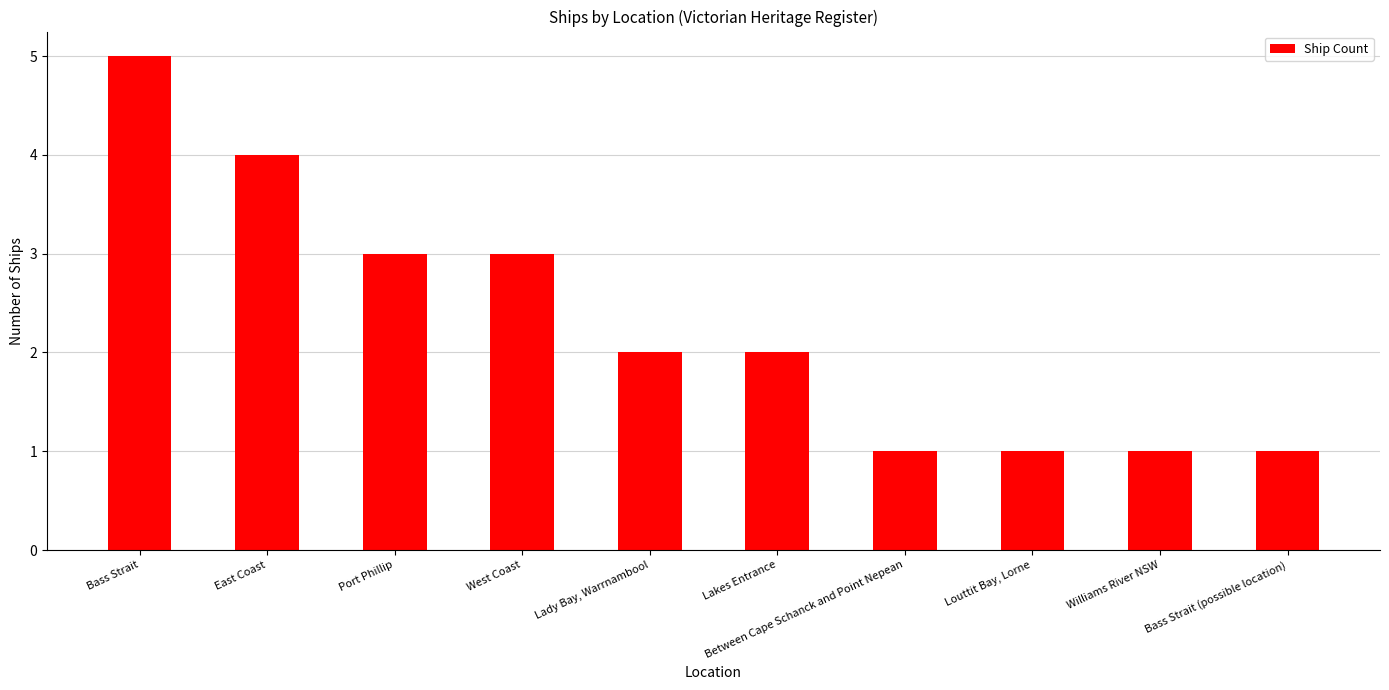

What is the change in value from East Coast to Bass Strait (possible location)?

-3